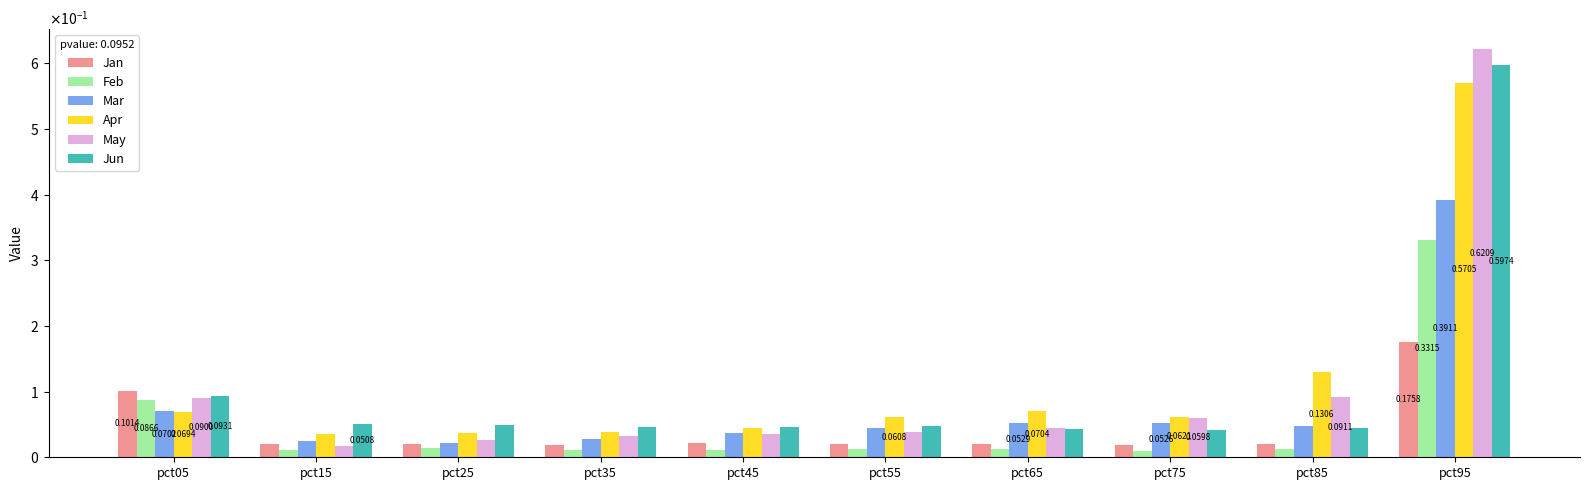

True or false: Apr has a value of 0.2 at pct85.

False